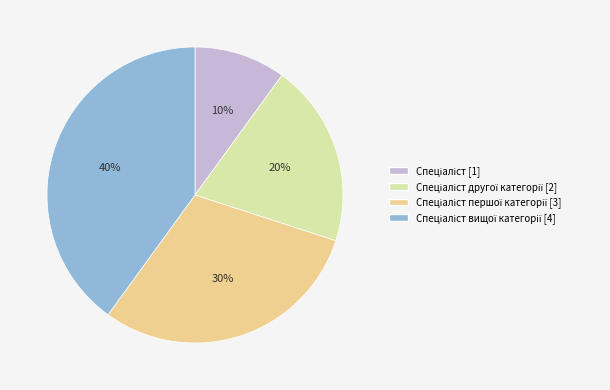

To the nearest percent, what is the average slice percentage?

25%